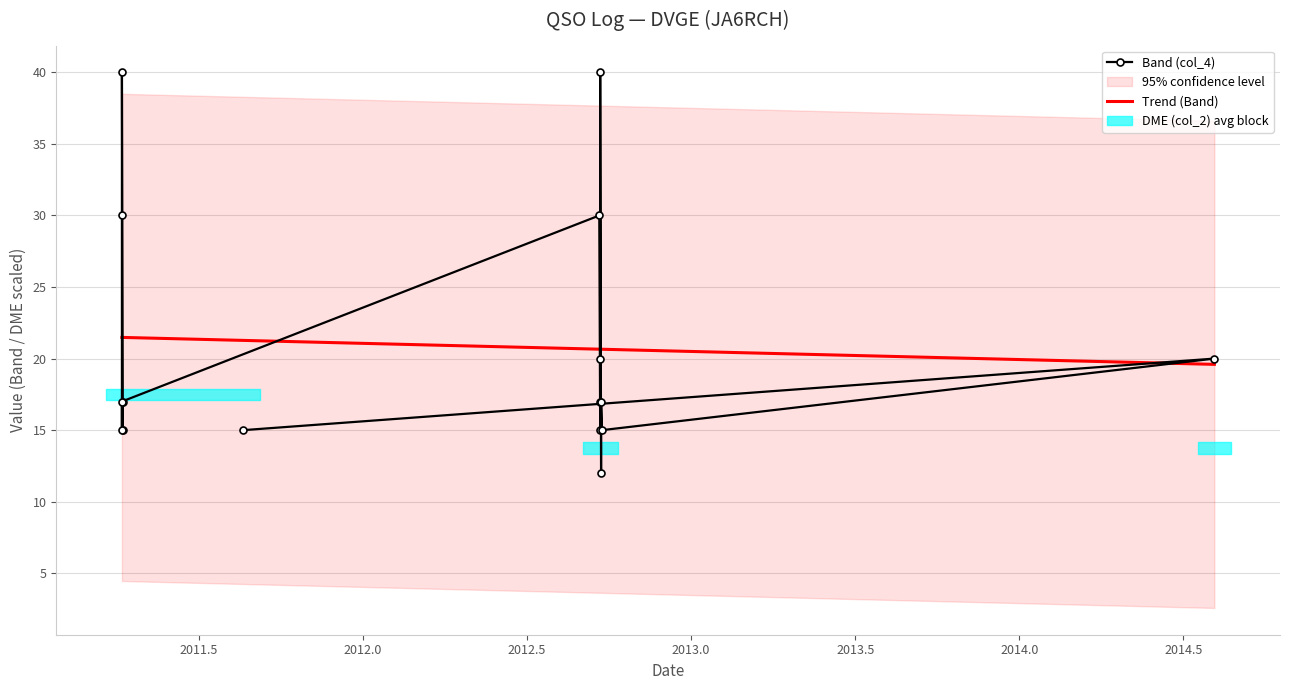

How many lines are shown in the chart?

1